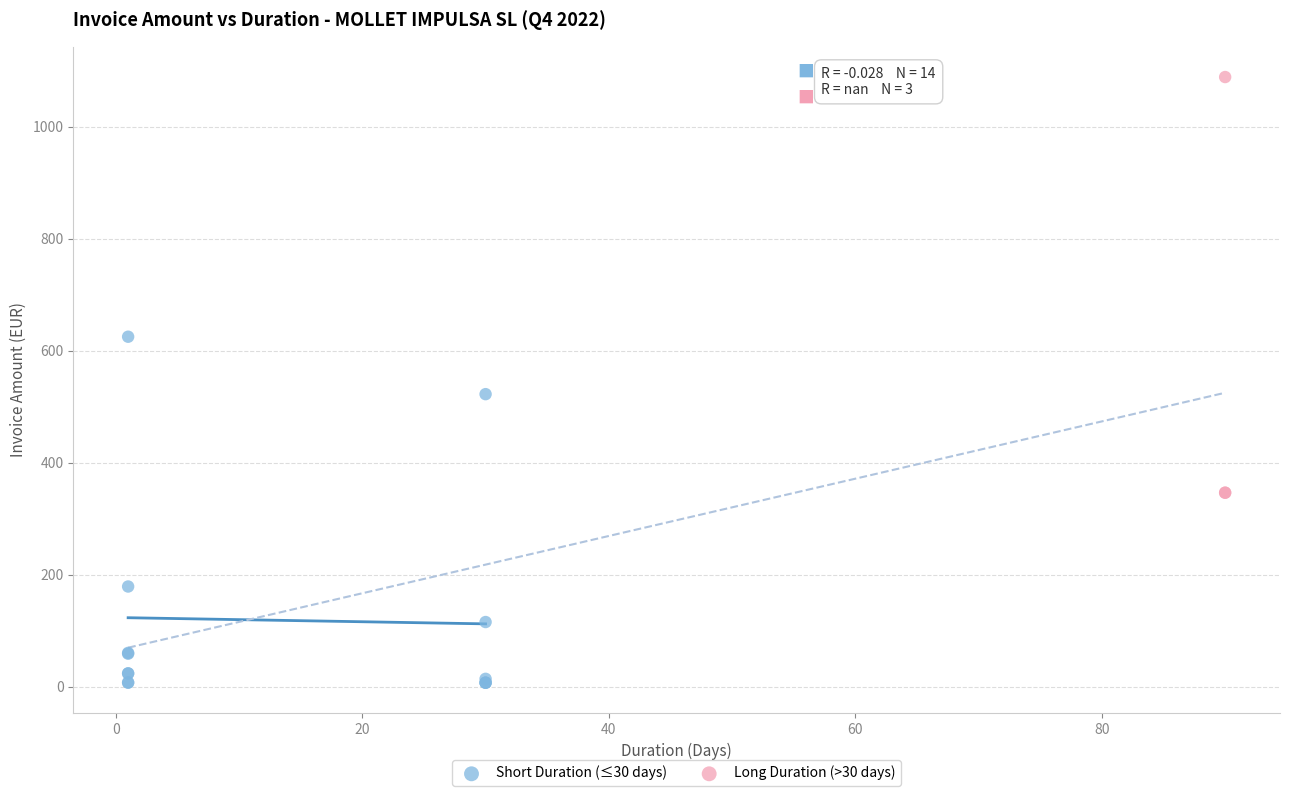

Which series has the widest spread of Y values?

Long Duration (>30 days)